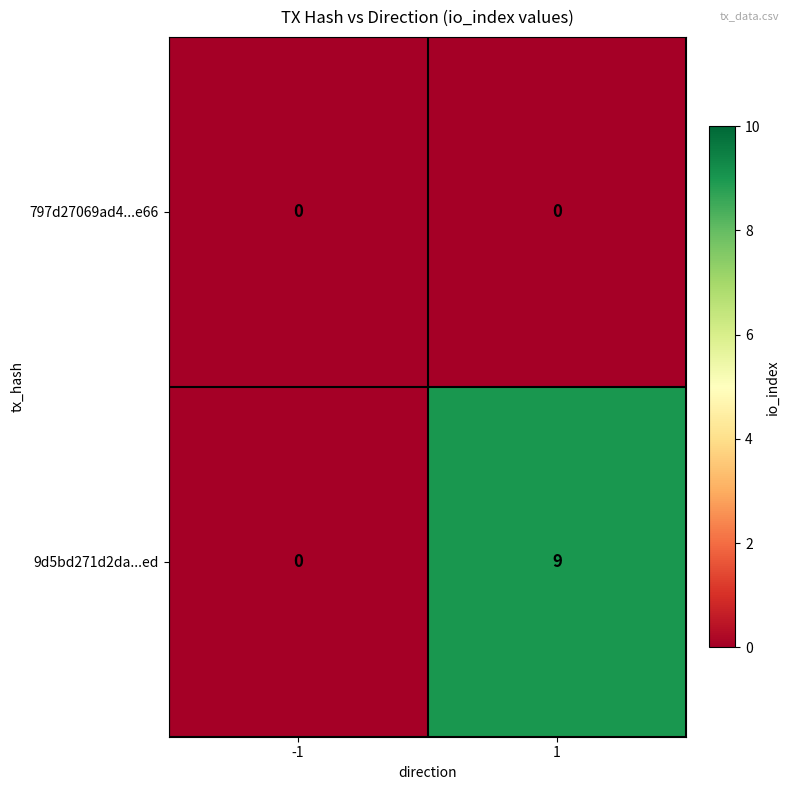

Reading left to right, list all the values displayed in this chart.

797d27069ad4...e66: -1=0	1=0
9d5bd271d2da...ed: -1=0	1=9